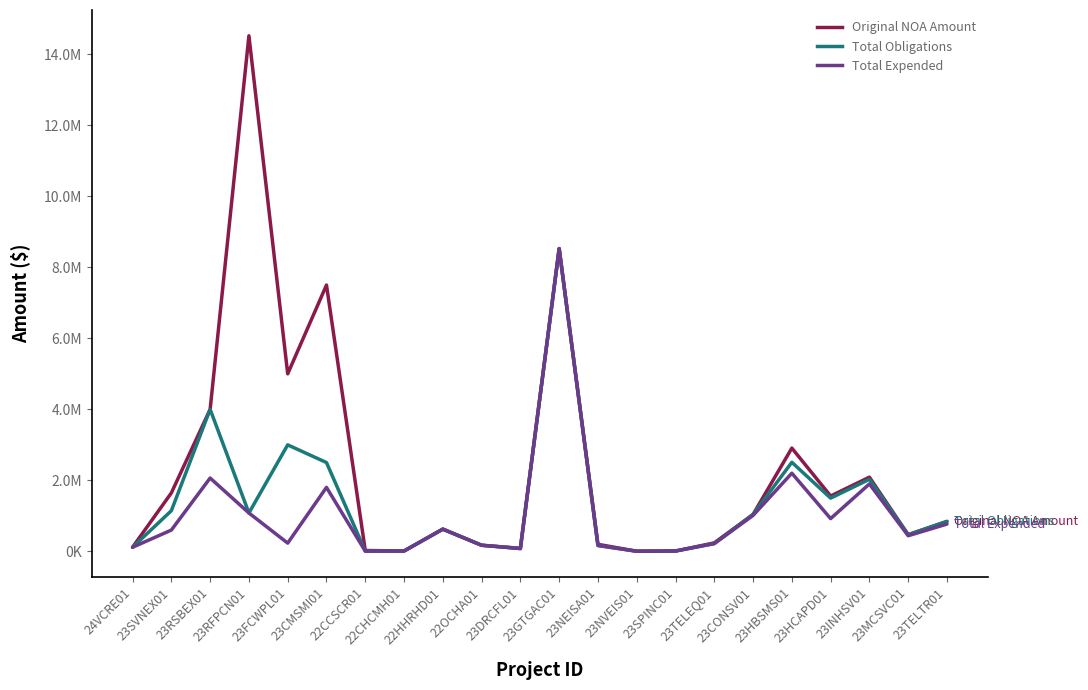

What is the total value across all series at 23NEISA01?

531300.0